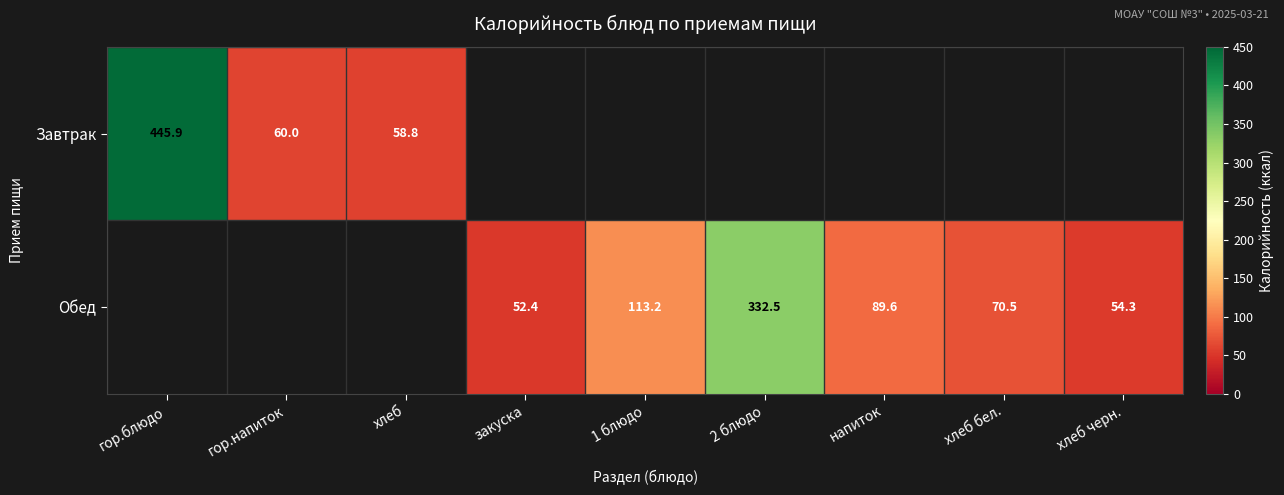

Which has a higher value, 1 блюдо or 2 блюдо?

2 блюдо